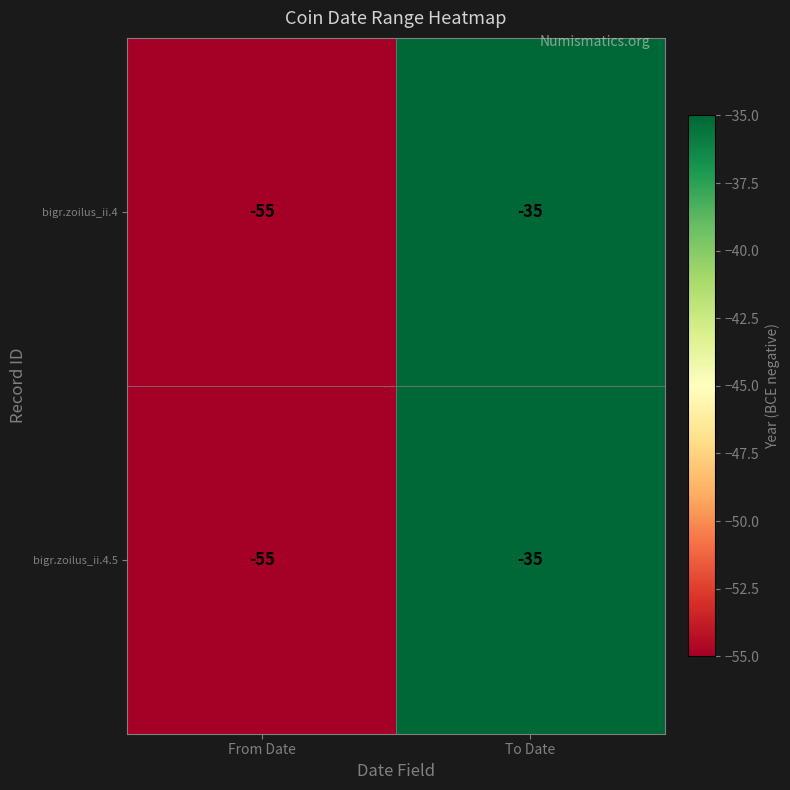

How many series are shown in this chart?

2